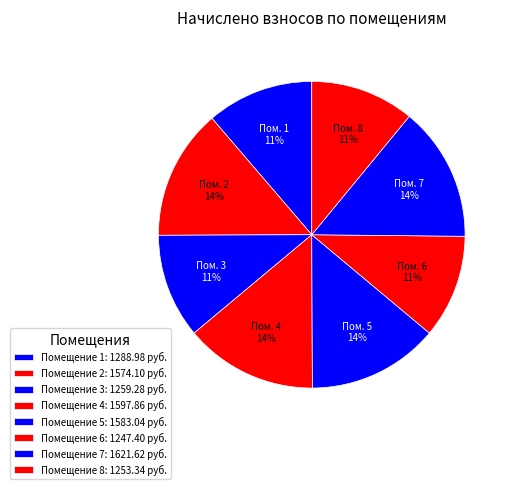

Count the number of slices in the pie.

8